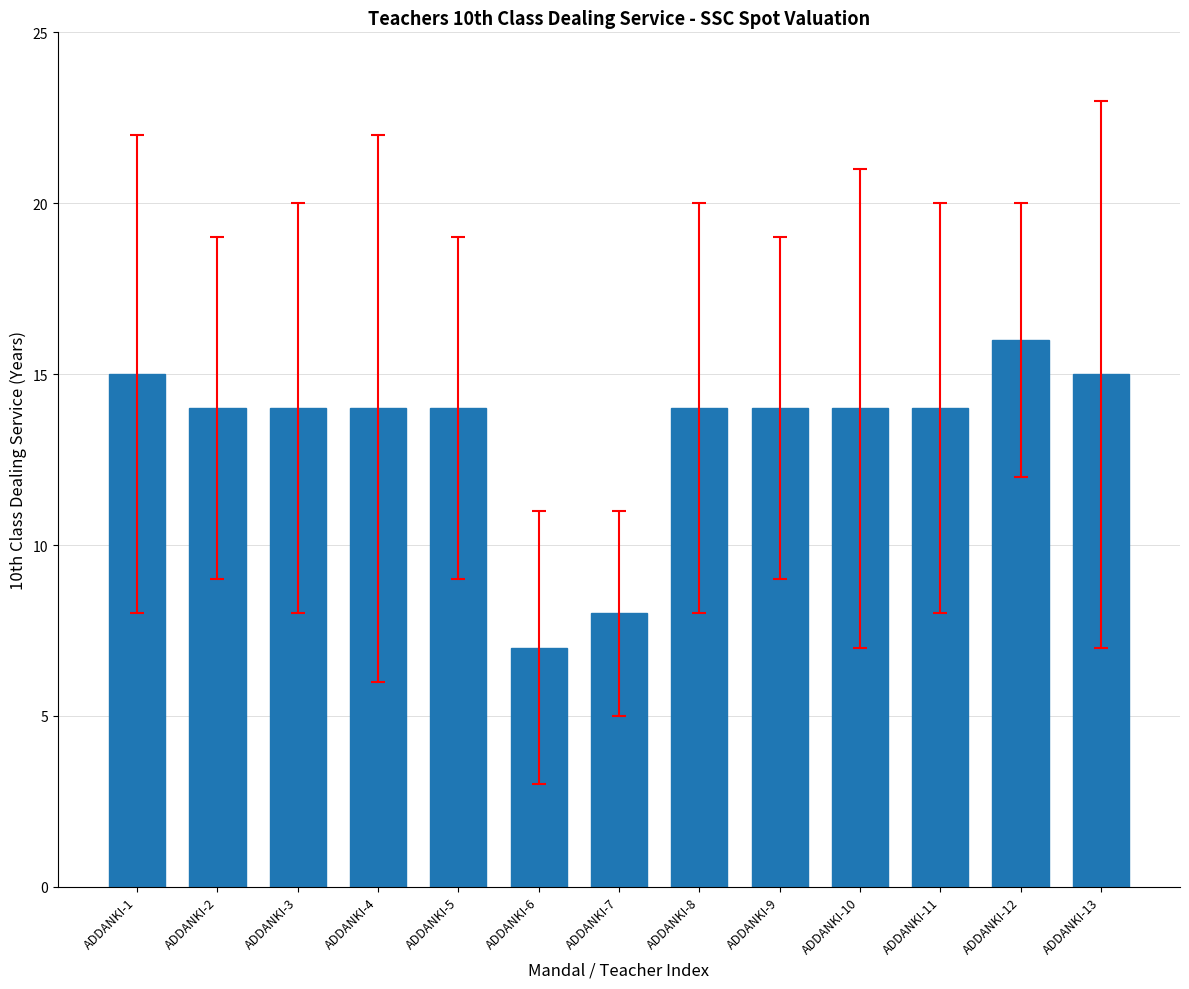

What value does the data have at ADDANKI-6?

7